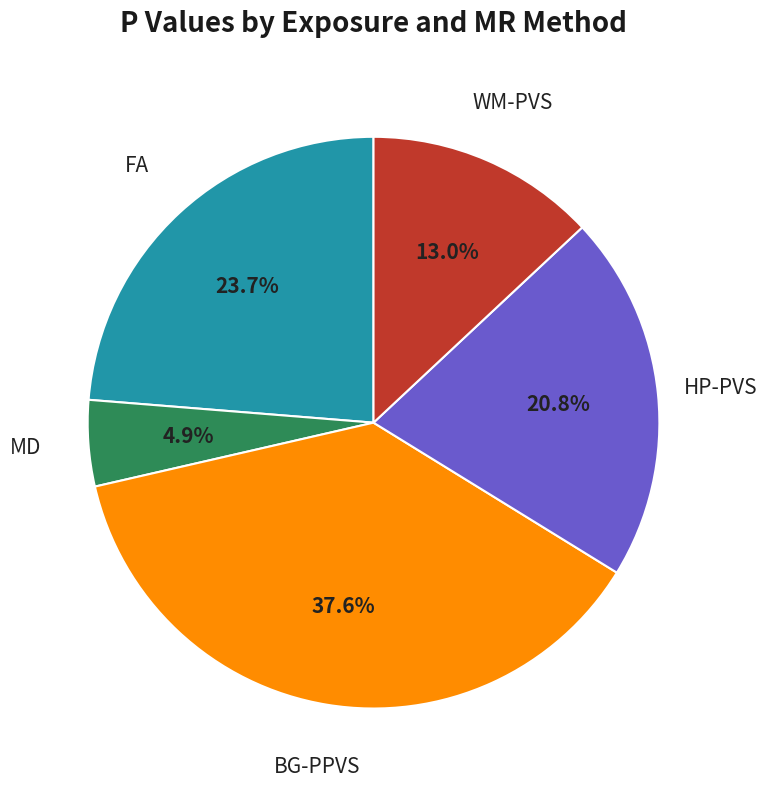

Does any single category account for the majority?

No